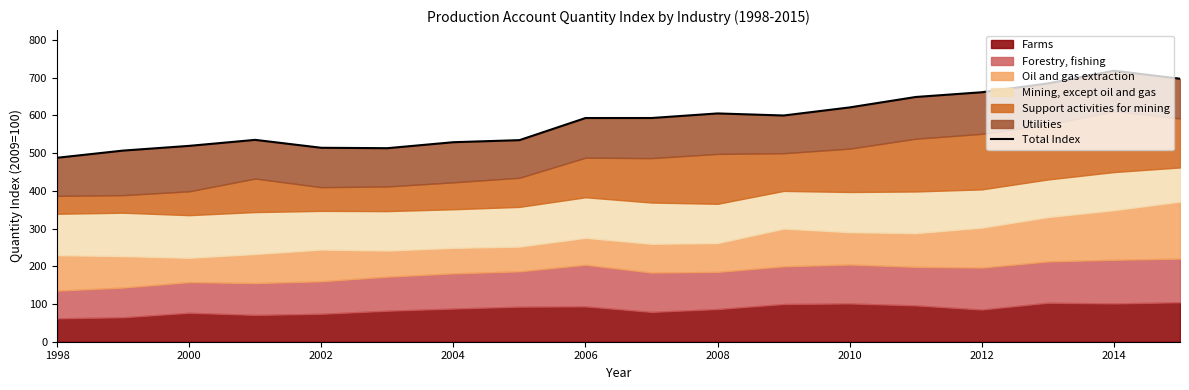

What is the value of the 16th point from the left?

685.1